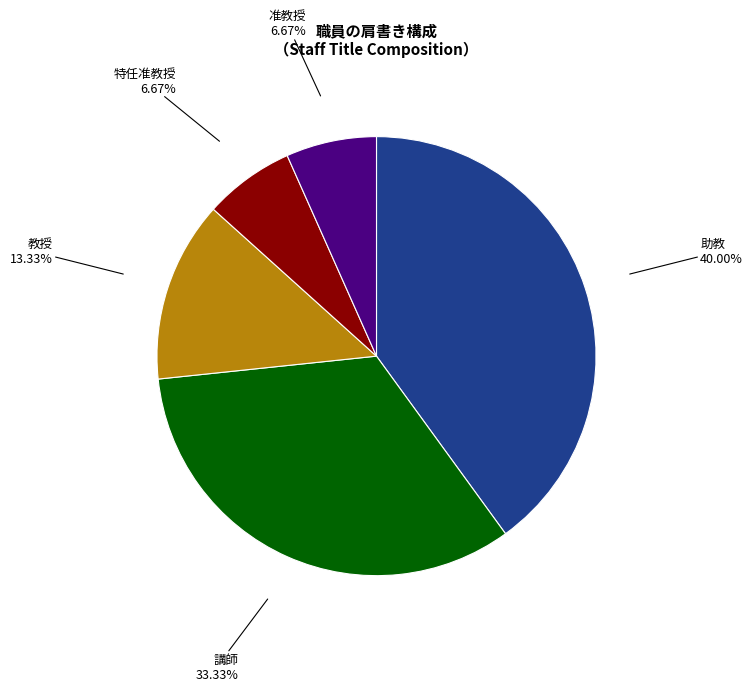

Is 講師 the majority of the pie?

No